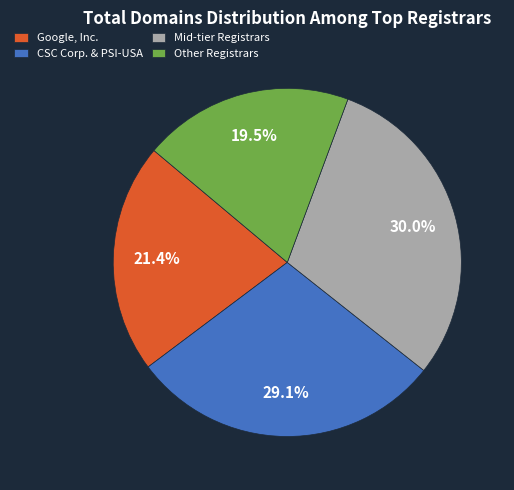

Combined, do Mid-tier Registrars and Google, Inc. account for over 50%?

Yes